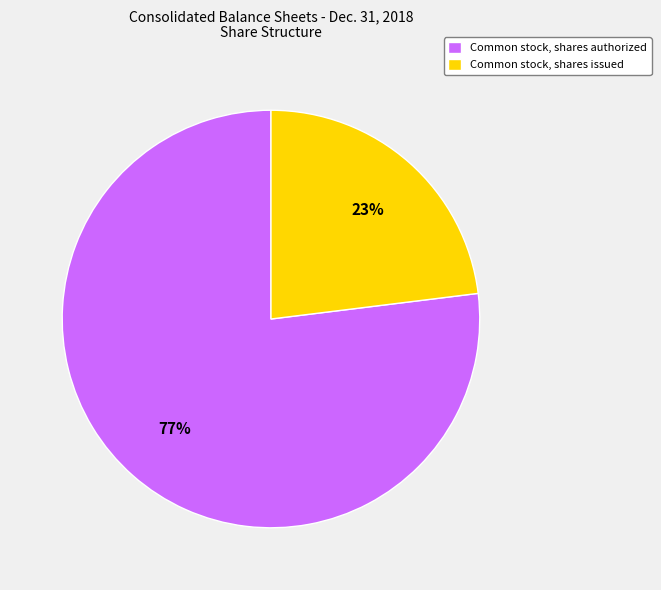

Which category accounts for the majority?

Common stock, shares authorized